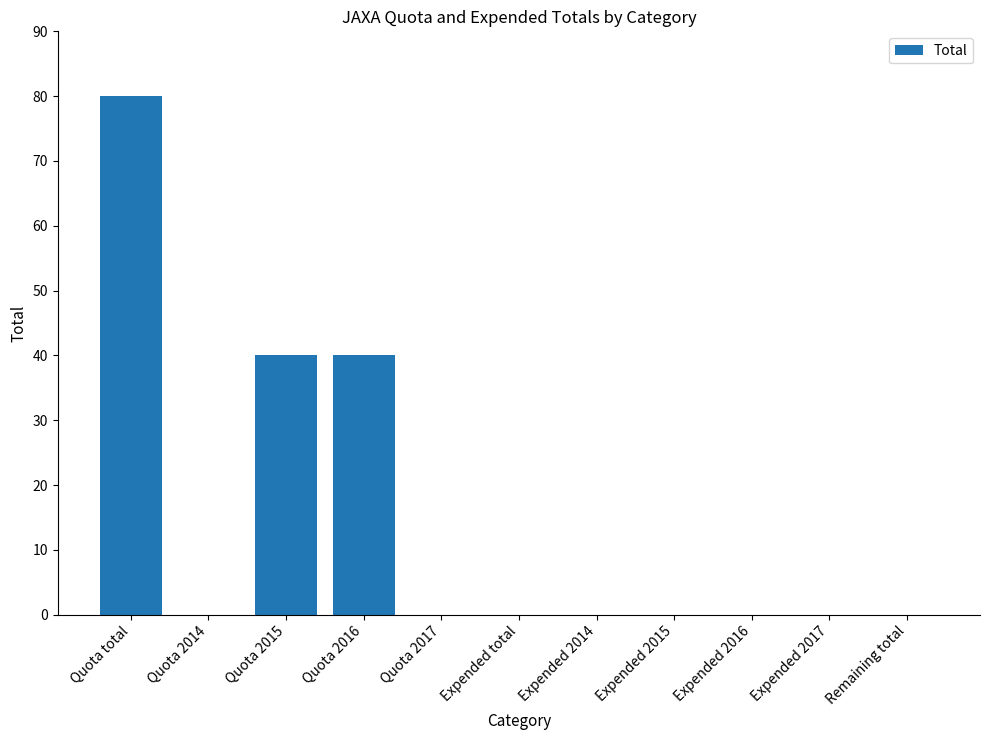

What is the sum of all values?

160